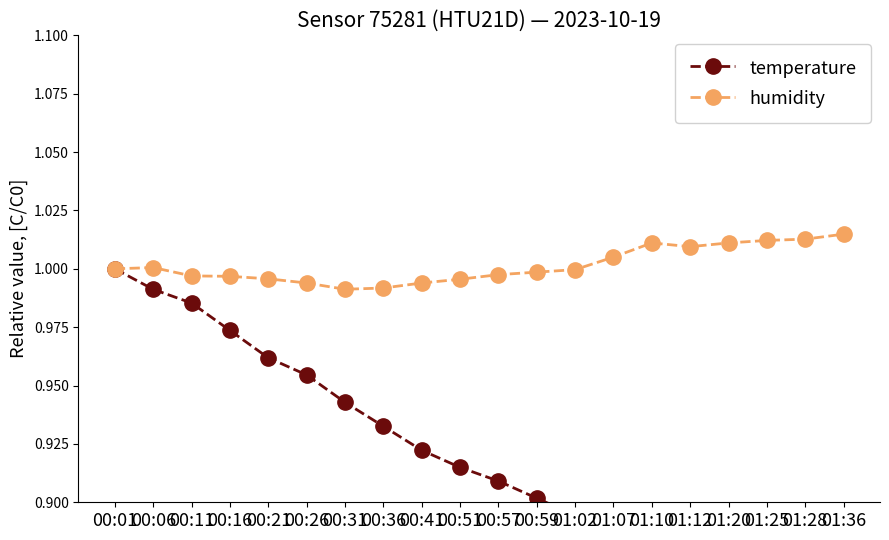

Where is the first local minimum for humidity?

00:31